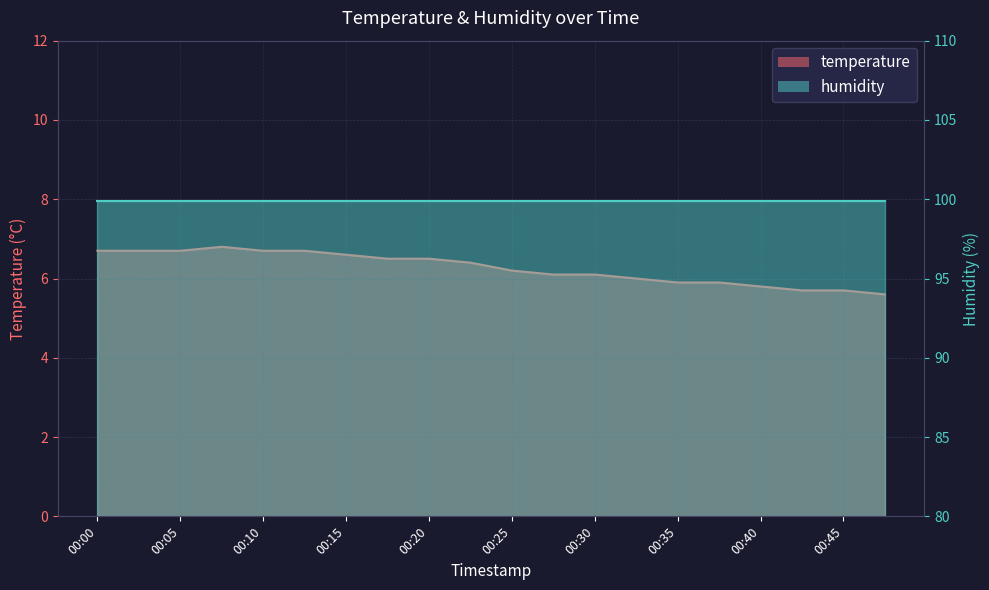

What is the difference between the values at 00:23 and 00:25?

0.2